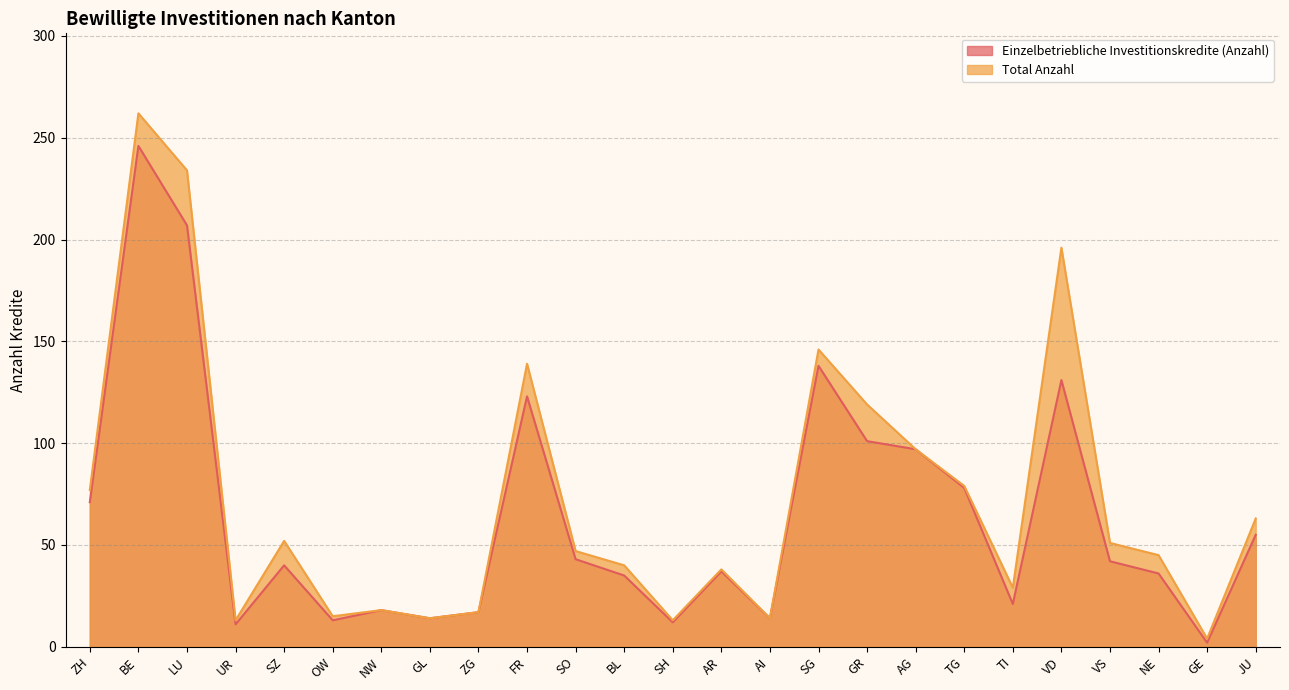

Does the chart display data point markers on the line(s)?

No